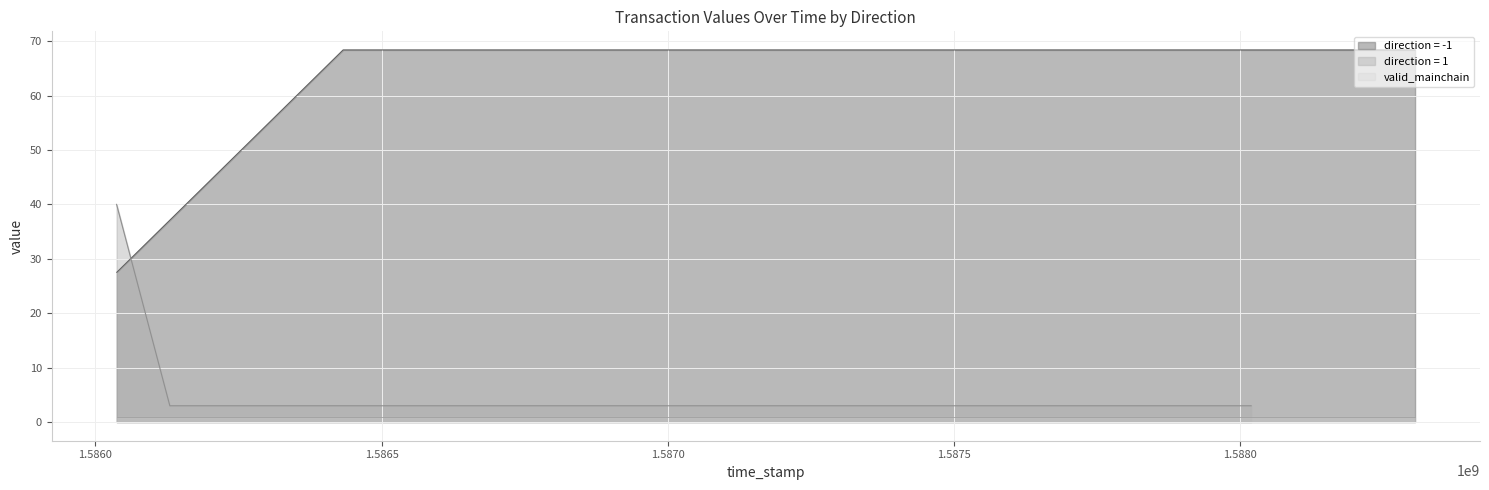

Does the chart display data point markers on the line(s)?

No